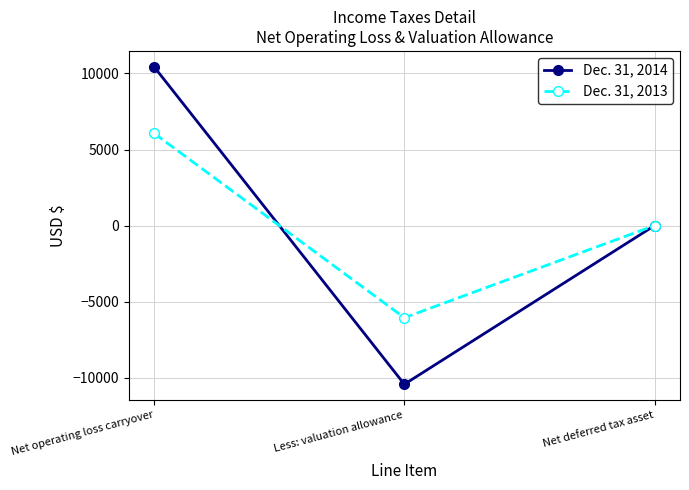

What is the value of the Dec. 31, 2014 point at the 2nd from the left?

-10439